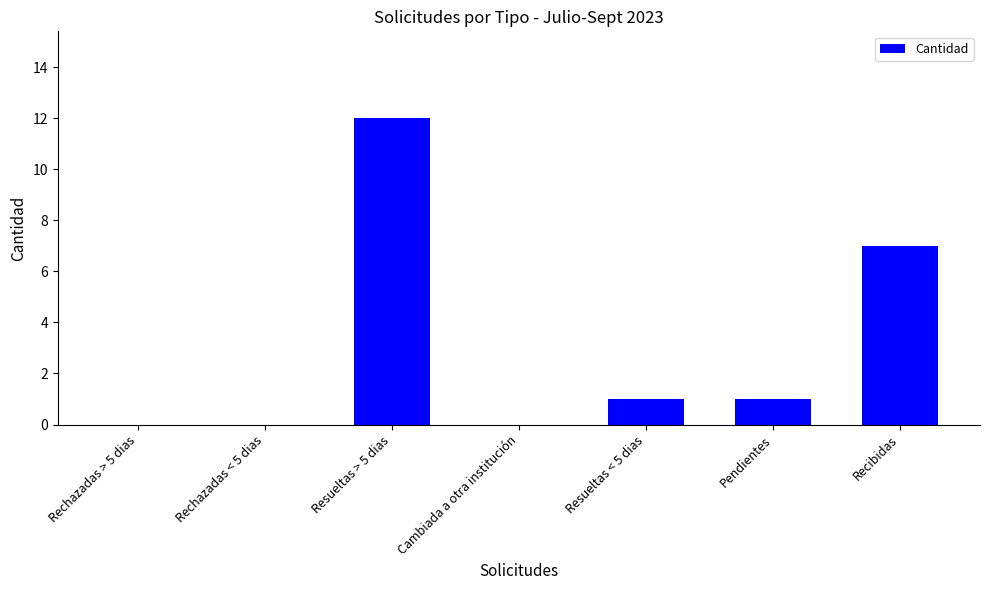

Which has a higher value, Rechazadas > 5 dias or Resueltas > 5 dias?

Resueltas > 5 dias